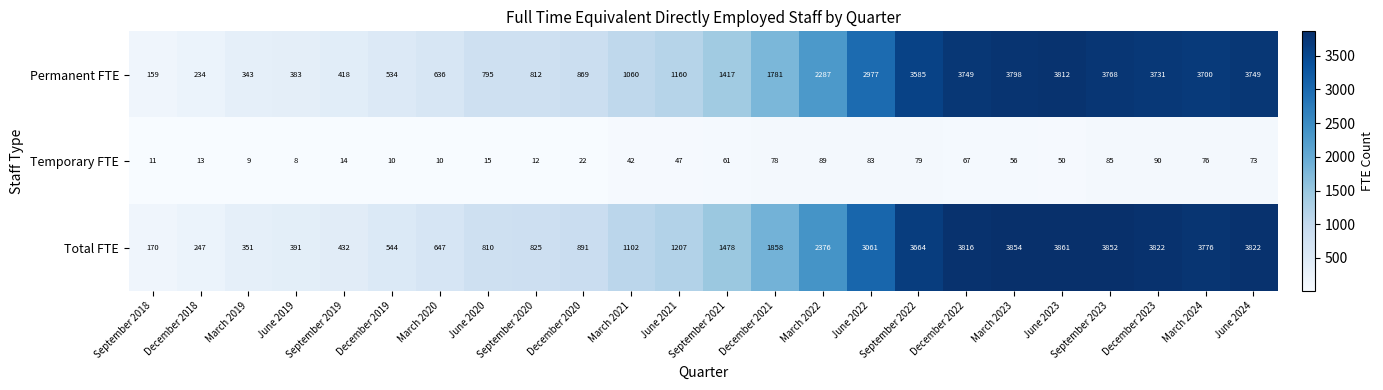

Which label corresponds to the smallest value in the chart?

June 2019